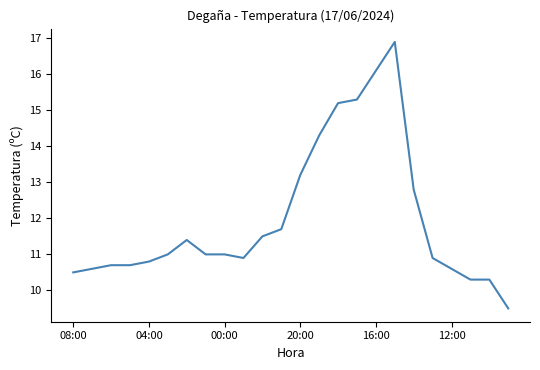

What is the greatest value displayed?

16.9